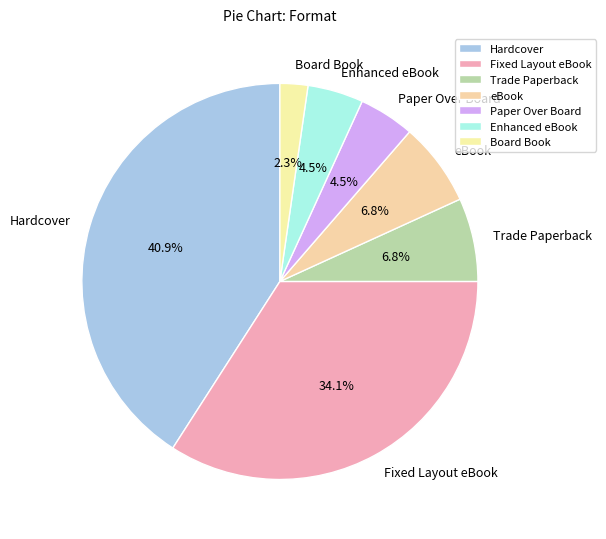

How many segments does this pie chart have?

7